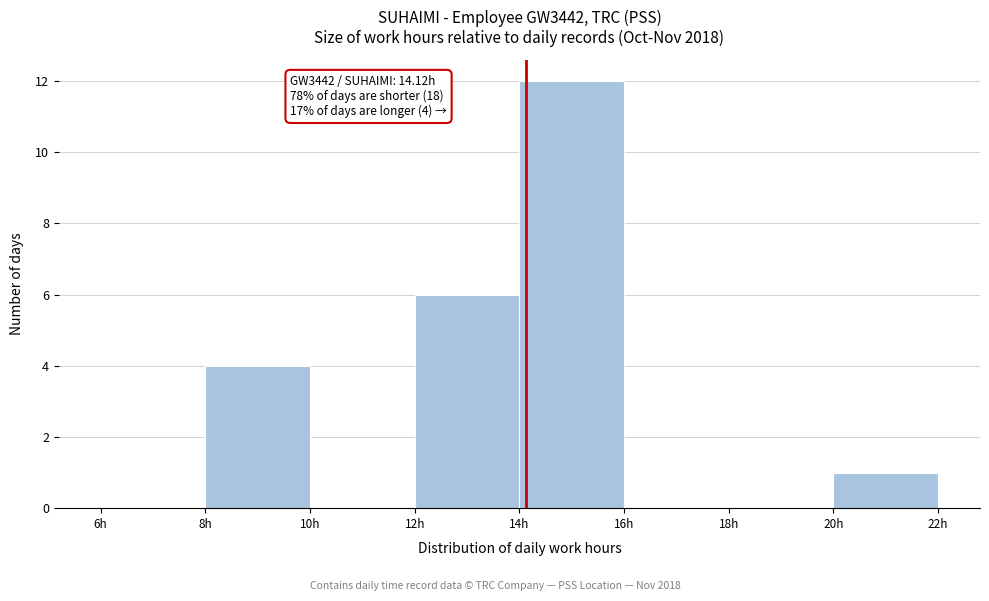

Which range on the x-axis has the tallest bar?

14 to 16